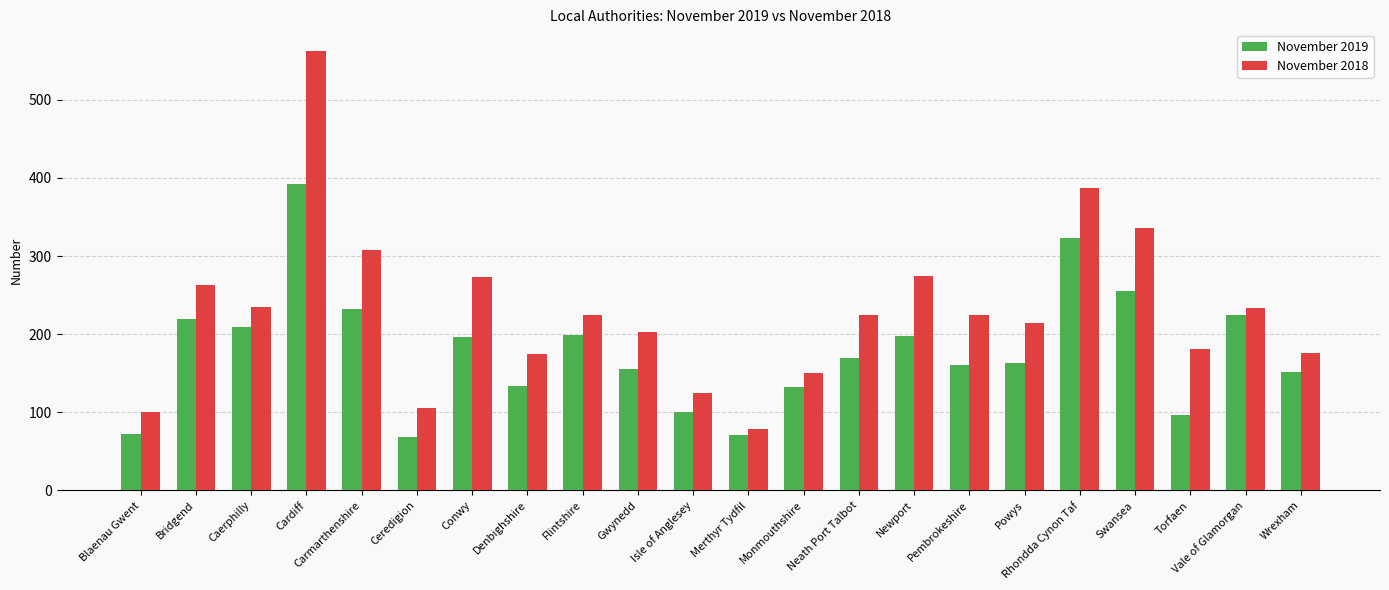

What is the average value of the November 2019 series?

178